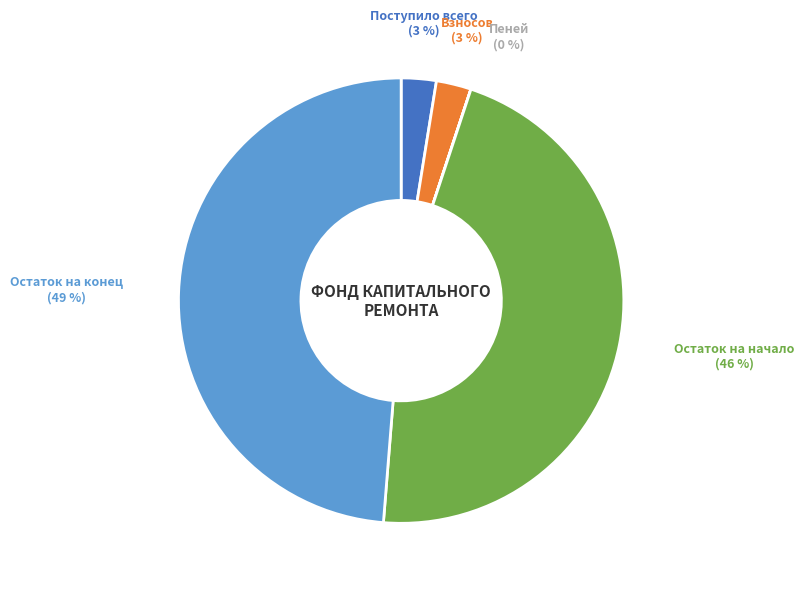

Does any single category account for the majority?

No